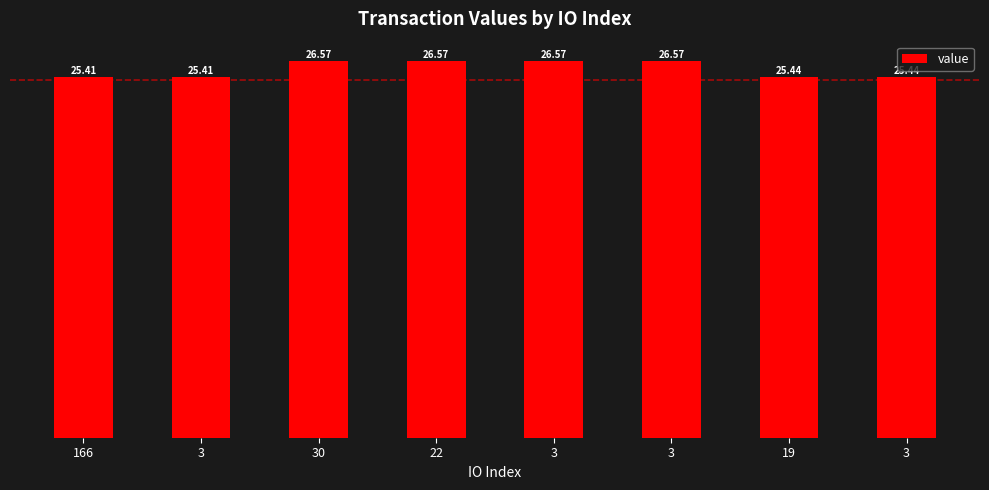

At which label does the data first exceed 26?

30